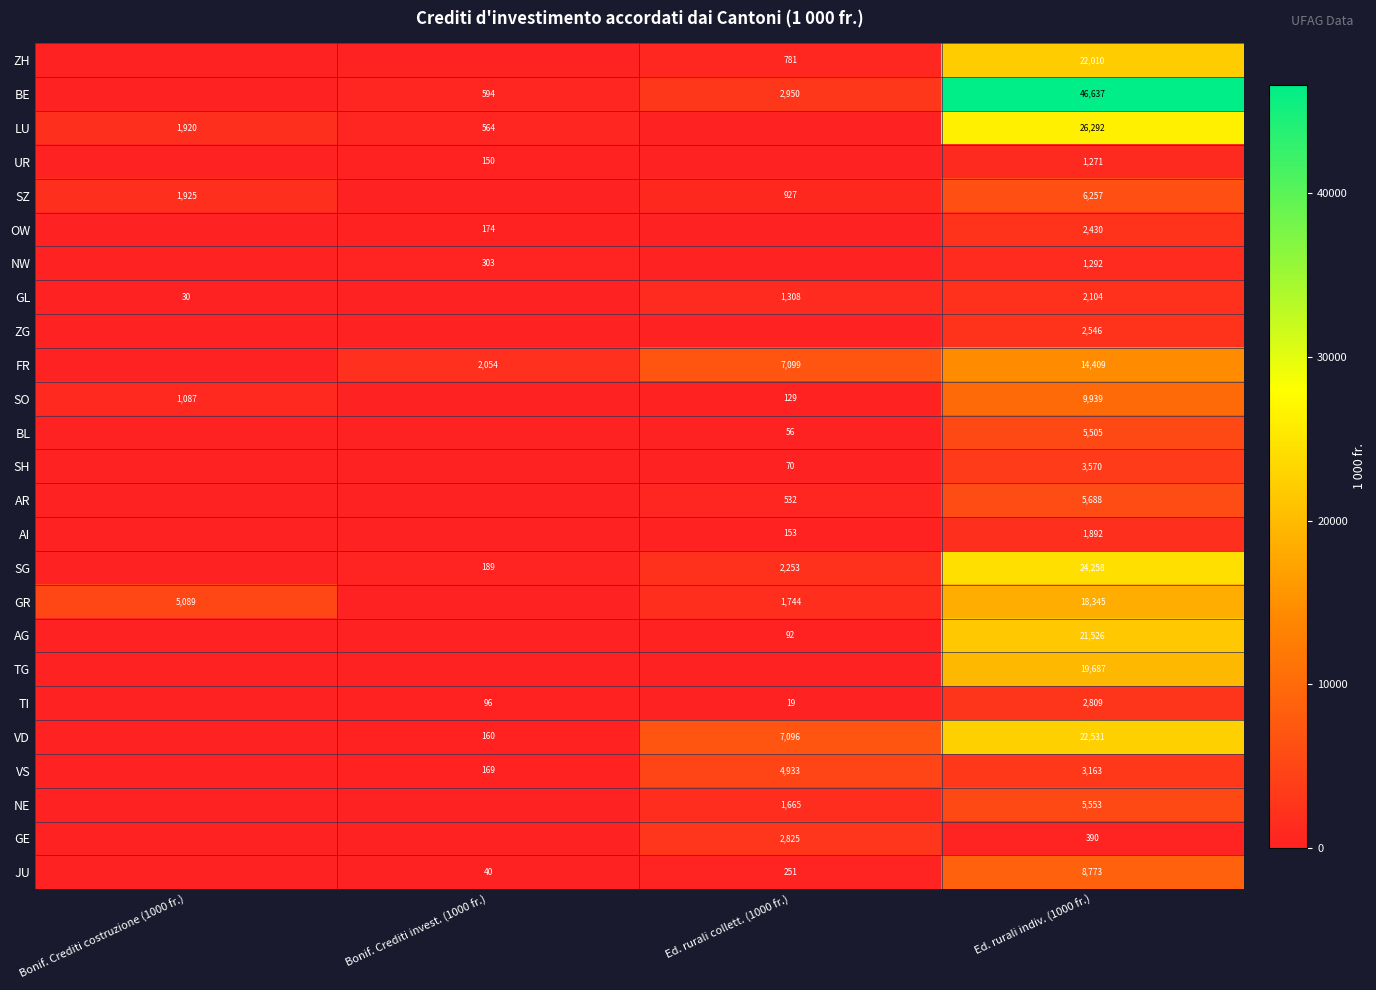

At Ed. rurali indiv. (1000 fr.), list the series in order from smallest to largest.

GE, UR, NW, AI, GL, OW, ZG, TI, VS, SH, BL, NE, AR, SZ, JU, SO, FR, GR, TG, AG, ZH, VD, SG, LU, BE